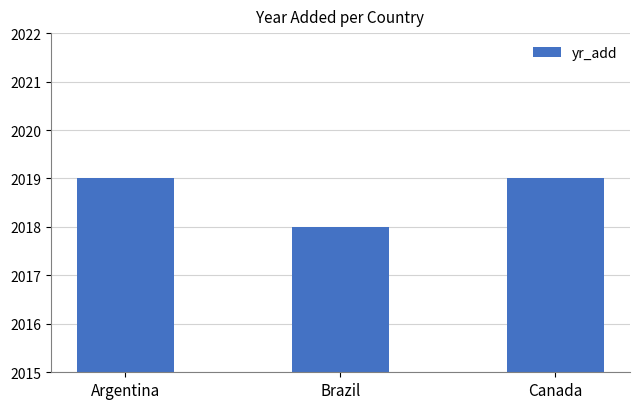

The chart shows a value of 1241 at Brazil. True or false?

False